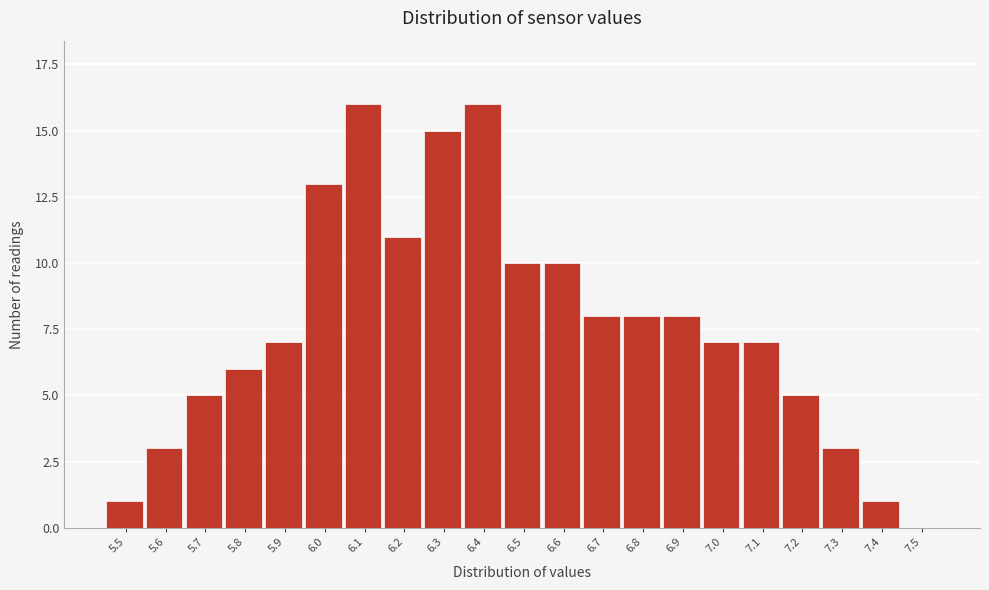

Reading left to right, what are all the values shown in this chart?

5.5=1	5.6=3	5.7=5	5.8=6	5.9=7	6.0=13	6.1=16	6.2=11	6.3=15	6.4=16	6.5=10	6.6=10	6.7=8	6.8=8	6.9=8	7.0=7	7.1=7	7.2=5	7.3=3	7.4=1	7.5=0